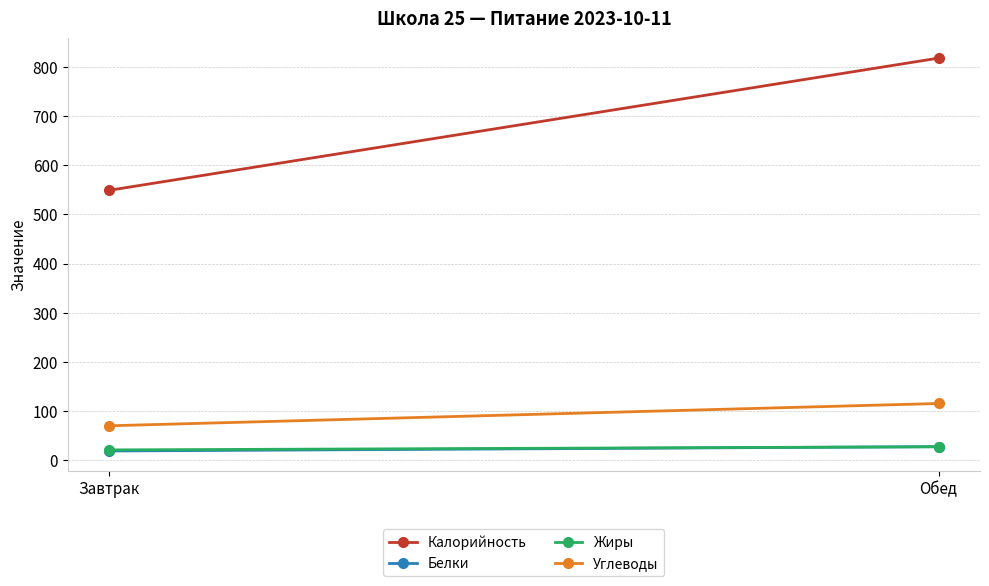

What is the sum of all Жиры values?

48.4